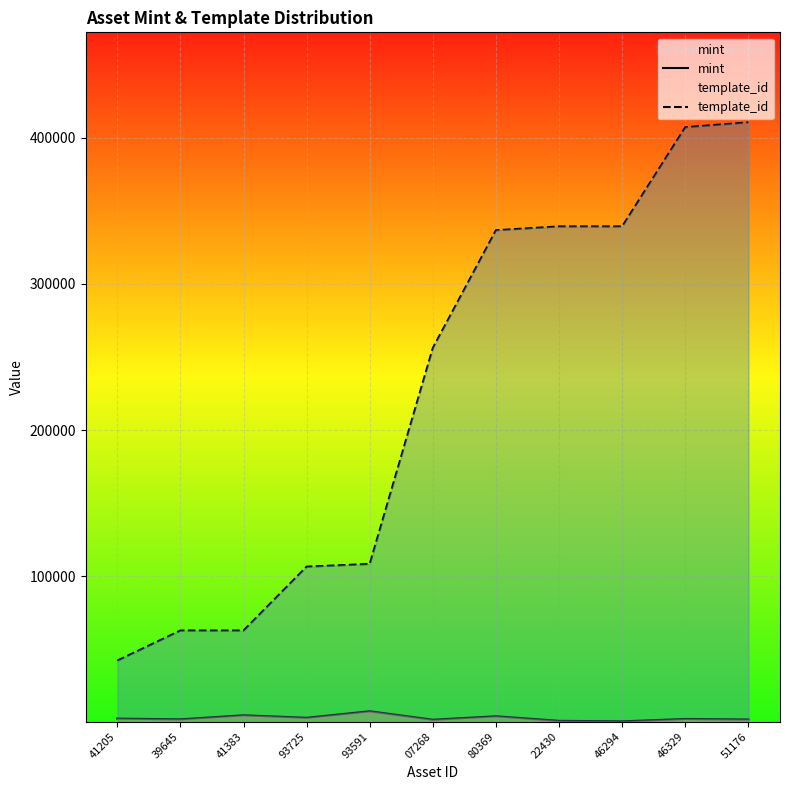

True or false: template_id and mint intersect in this chart.

False